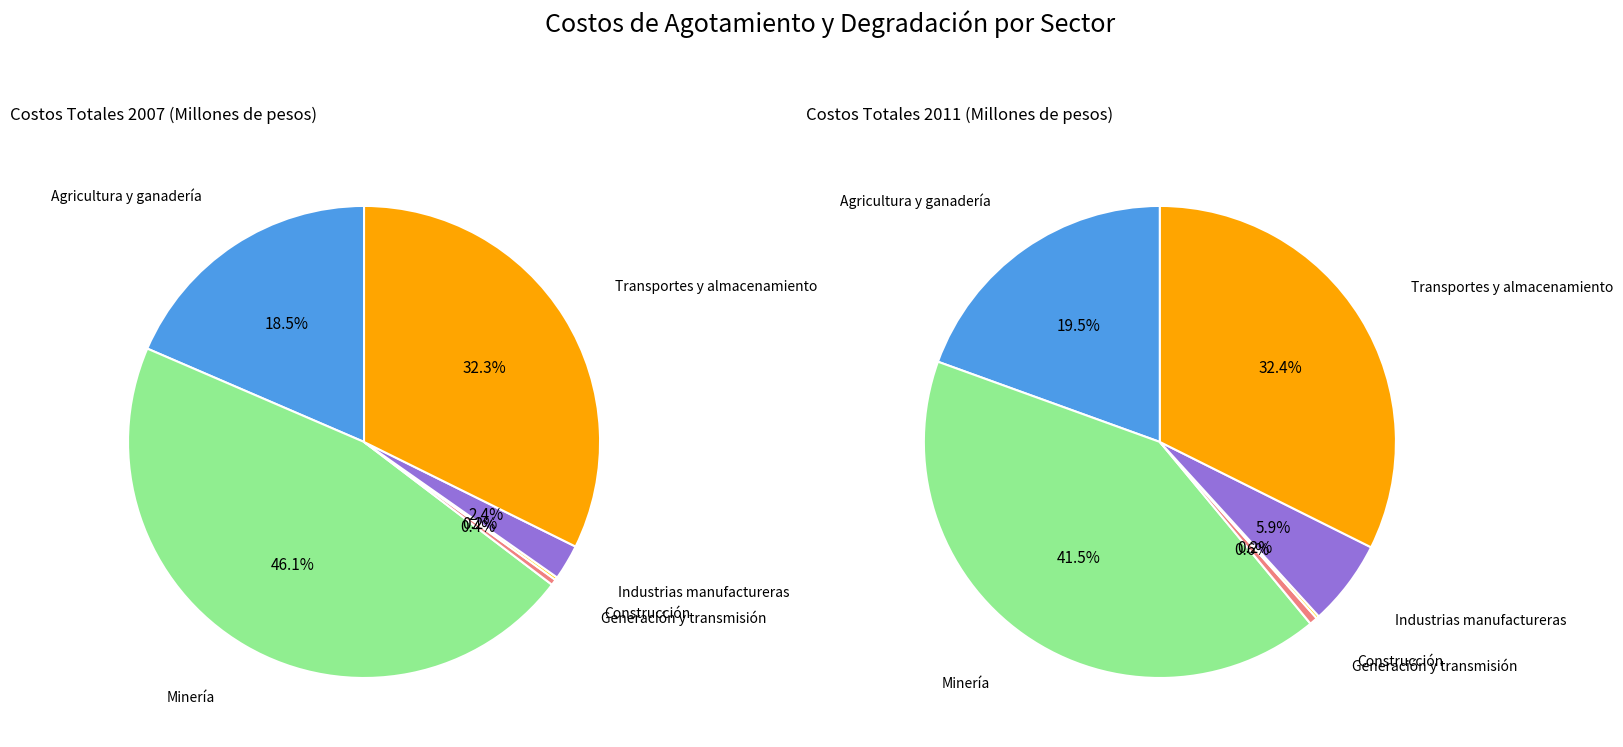

How many slices are in this pie chart?

6